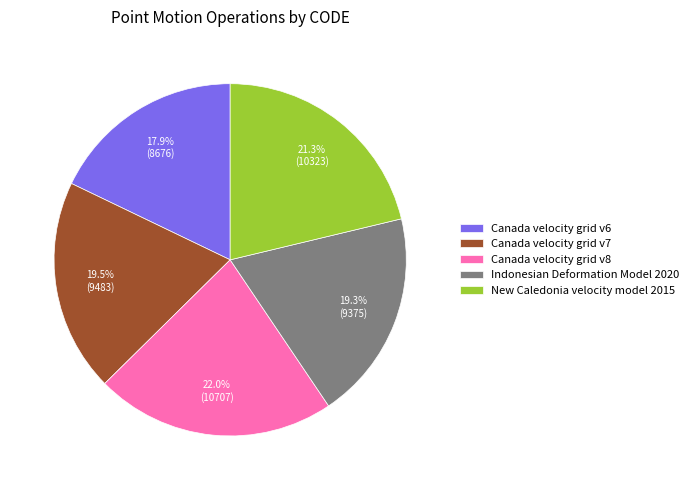

Does any single category account for the majority?

No